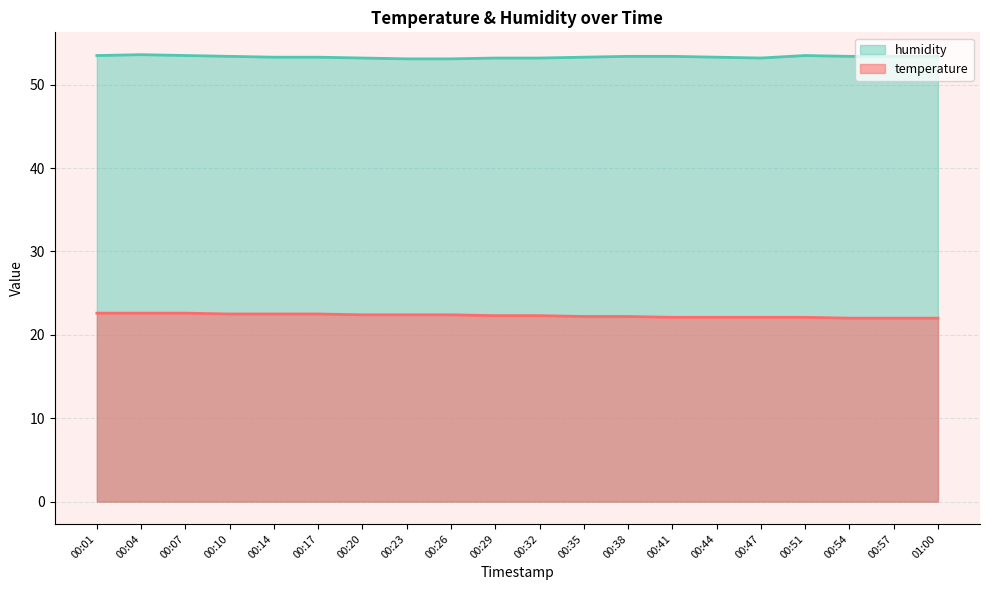

Rank the series by their maximum value, from lowest to highest.

temperature, humidity